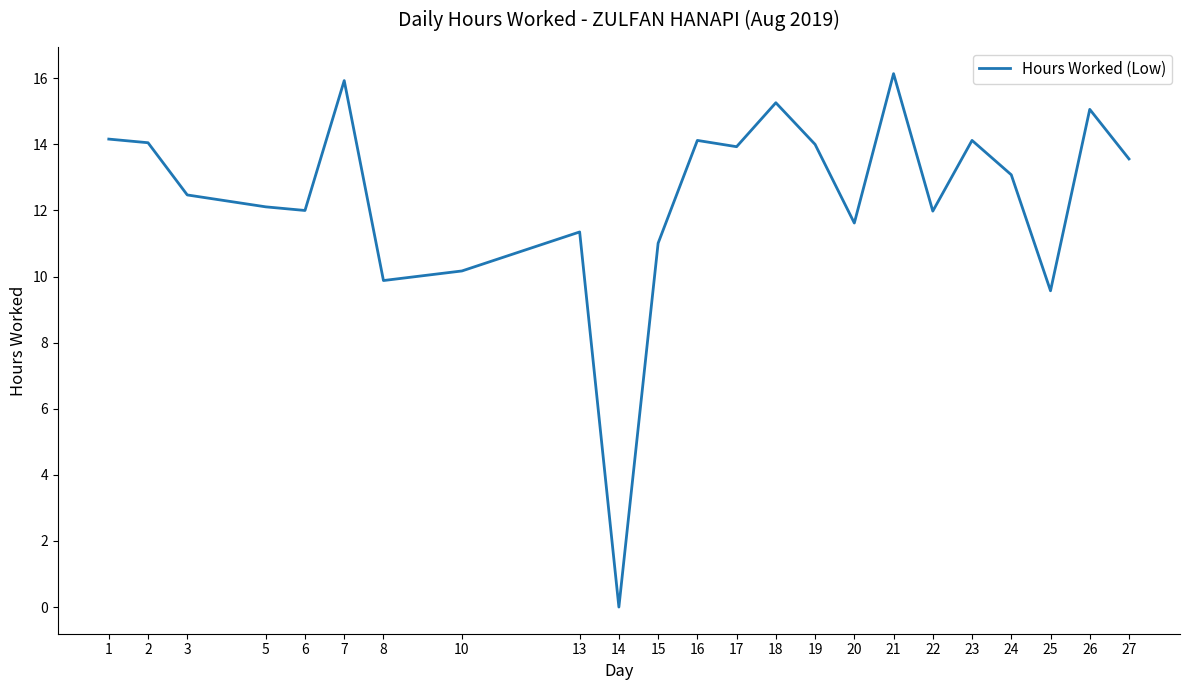

What is the change in value from 3 to 22?

-0.5